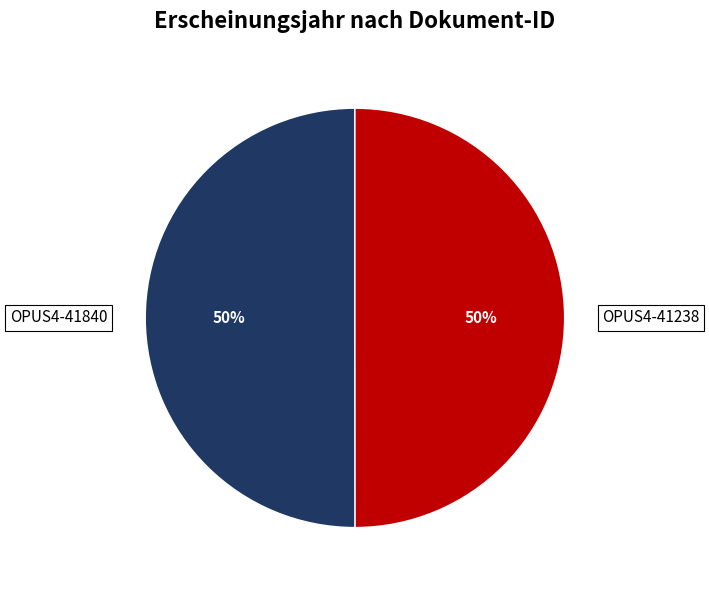

True or false: OPUS4-41238 accounts for 50% of the total.

True